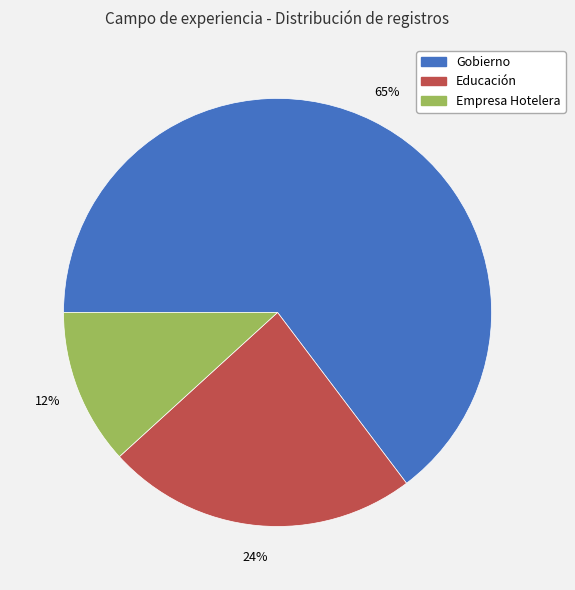

To the nearest percent, what is the average slice percentage?

33%